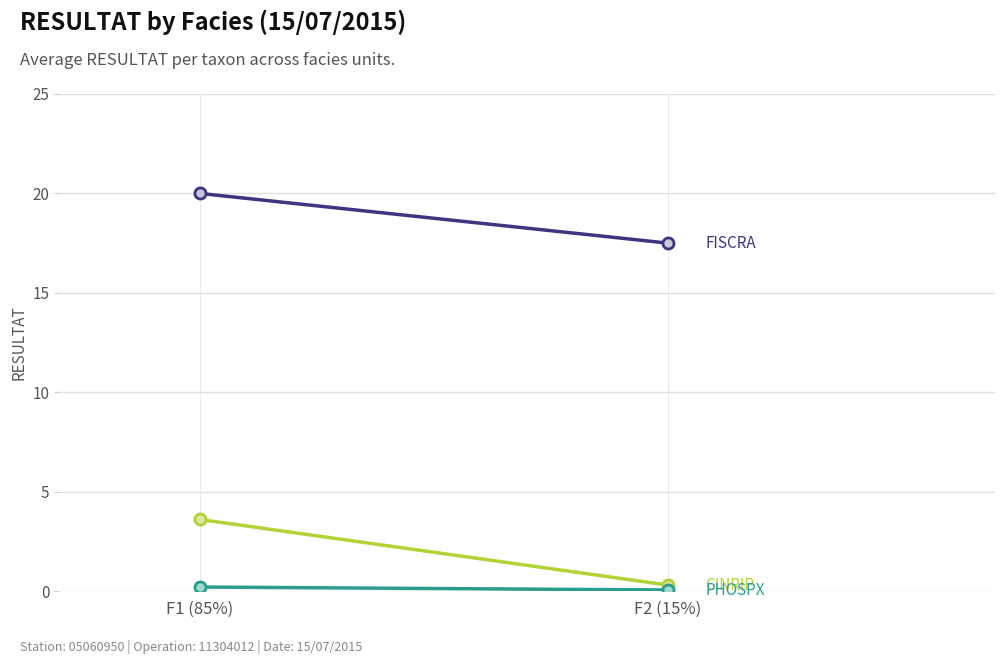

What is the sum of the PHOSPX values at F2 (15%) and F1 (85%)?

0.2